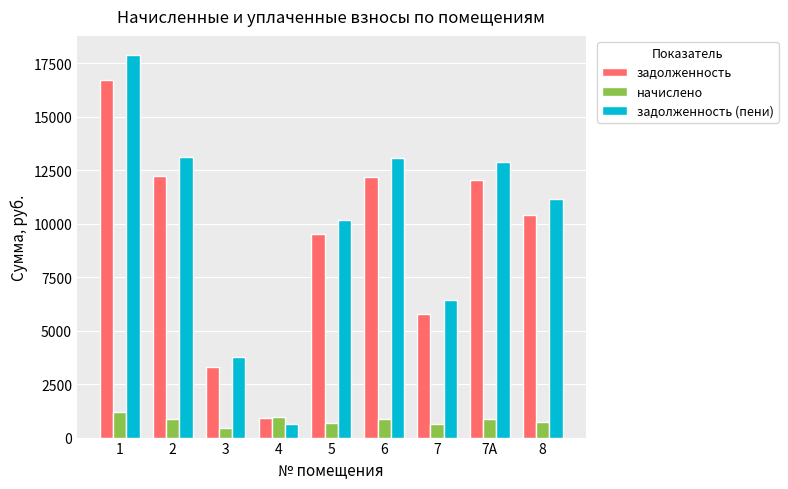

List the series in order of their peak value, lowest first.

начислено, задолженность, задолженность (пени)